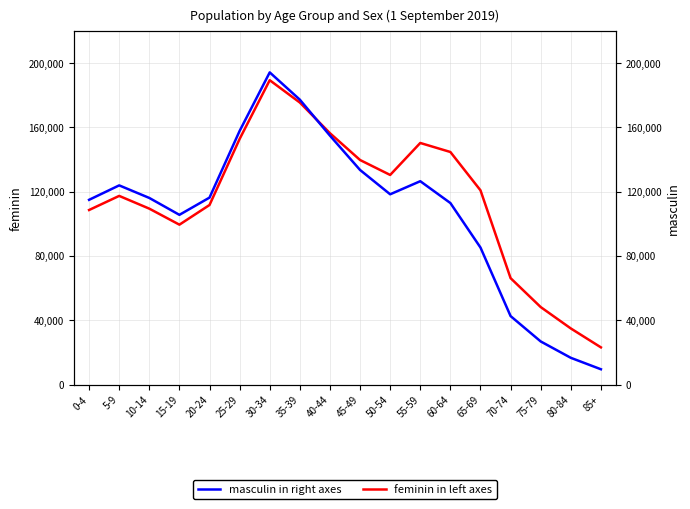

At which label does feminin in left axes first exceed 120830?

25-29